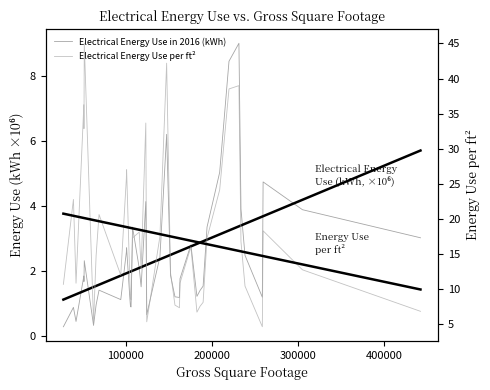

Rank the series by their maximum value, from highest to lowest.

Electrical Energy Use per ft², Electrical Energy Use in 2016 (kWh)